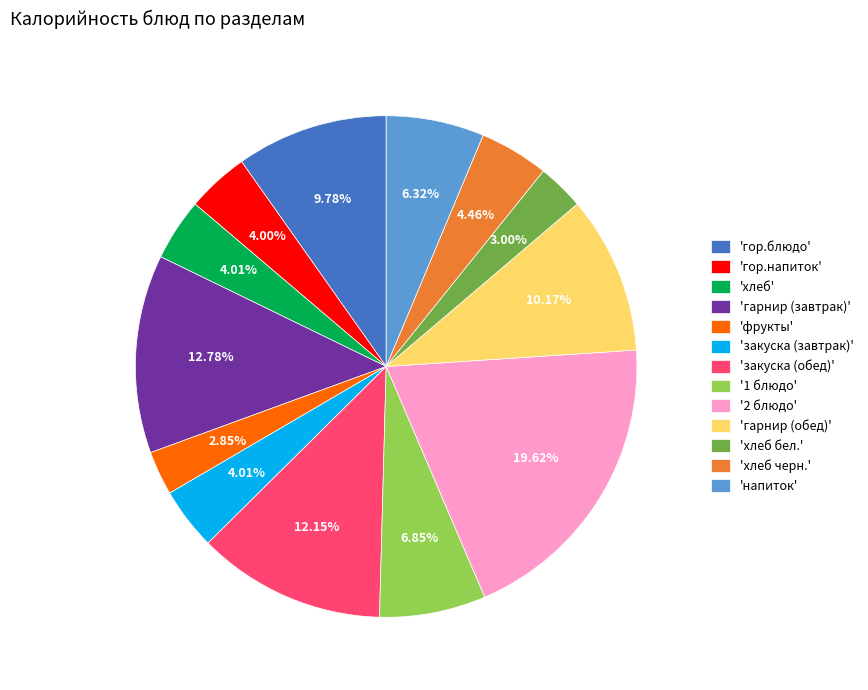

How many slices are in this pie chart?

13